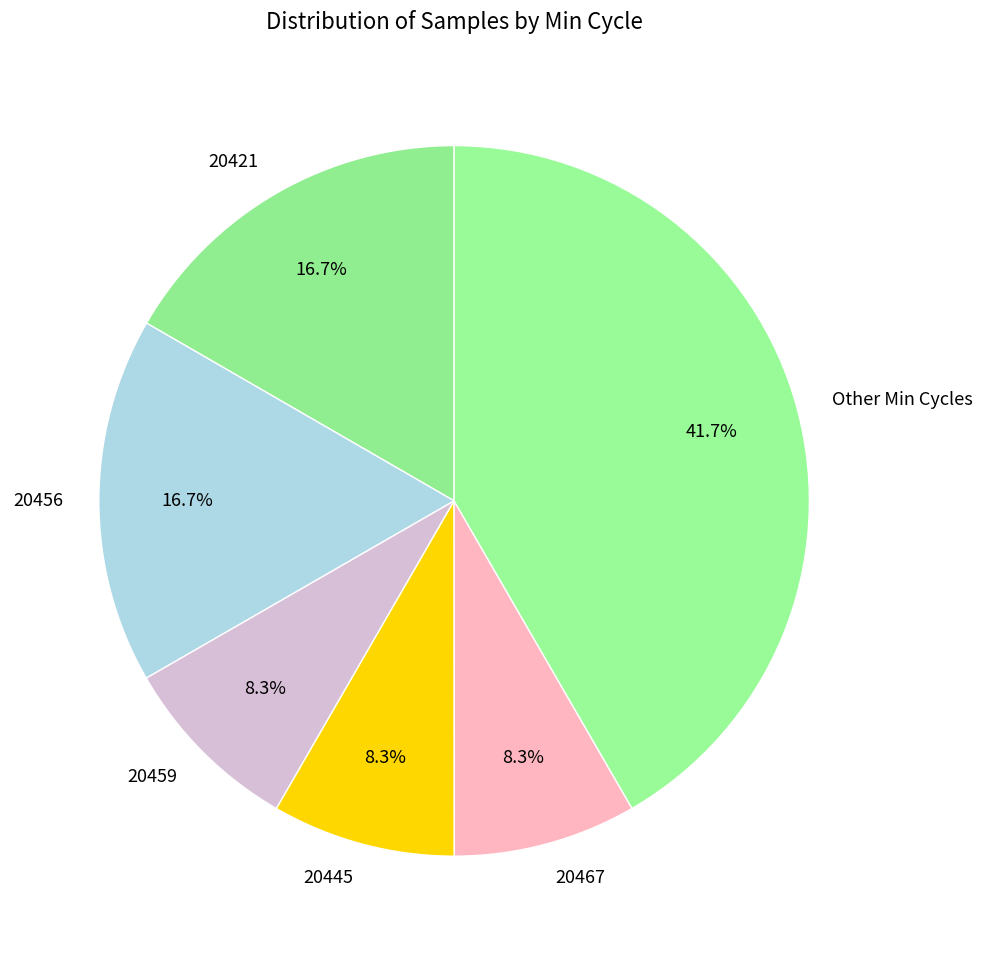

What percentage is the 20467 slice, to the nearest percent?

8%